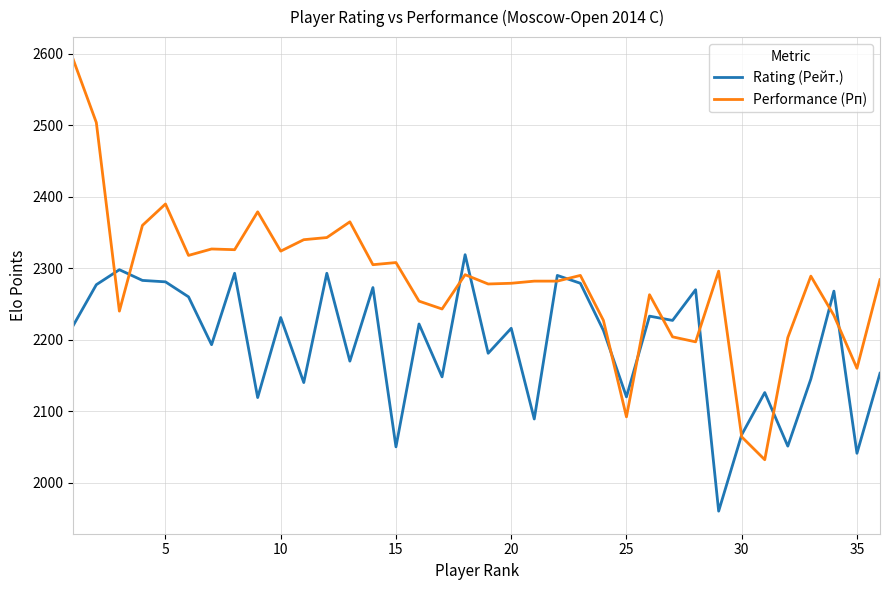

Which series has the largest range (max minus min)?

Performance (Рп)